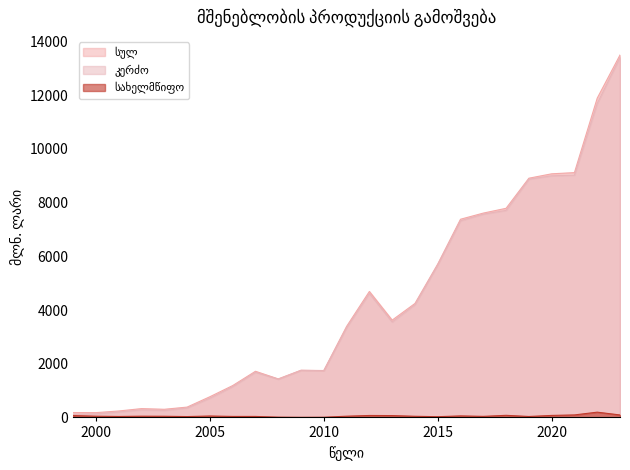

At which label does კერძო reach its minimum?

1999